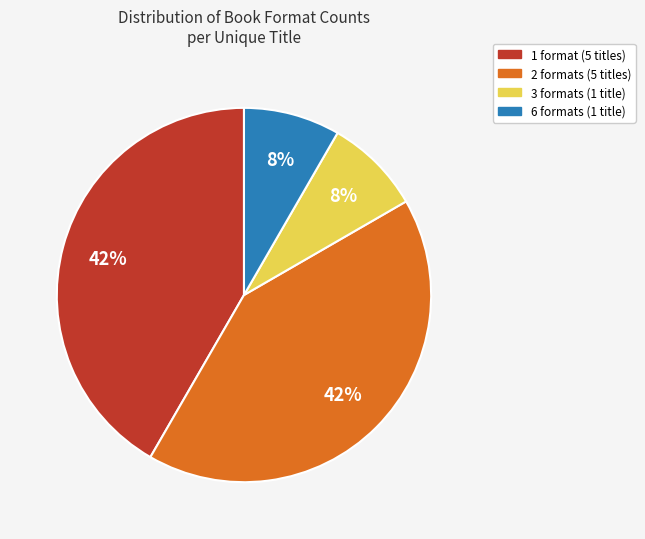

Count the number of slices in the pie.

4